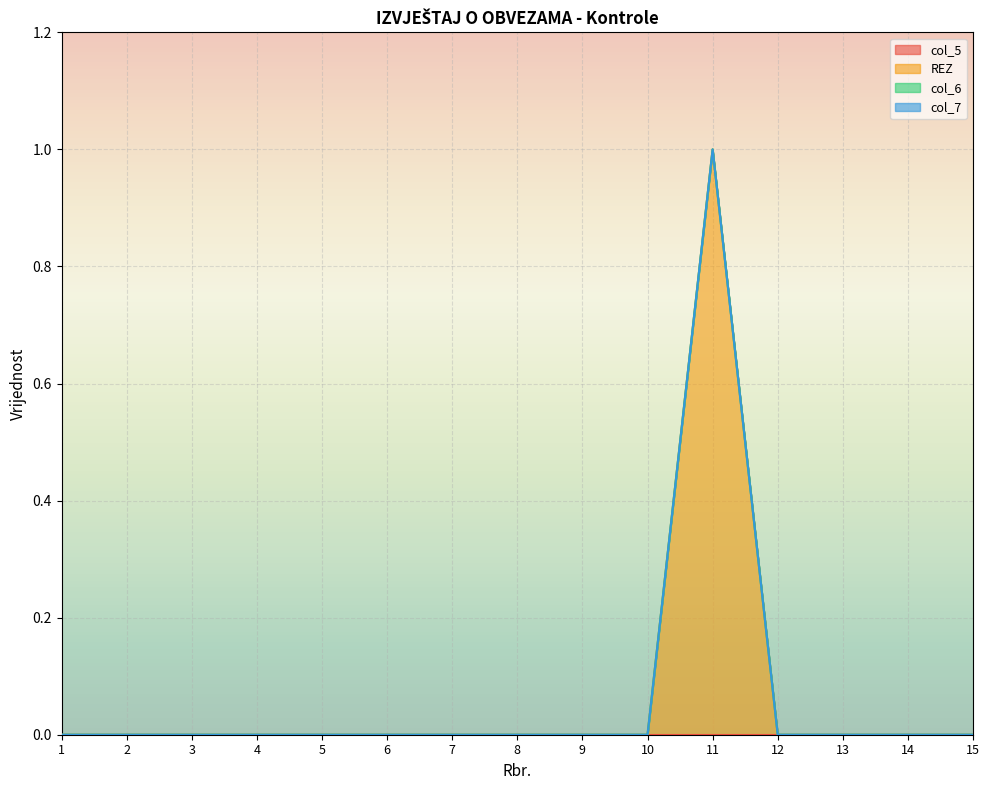

Which category has the highest value in the col_6 series?

11